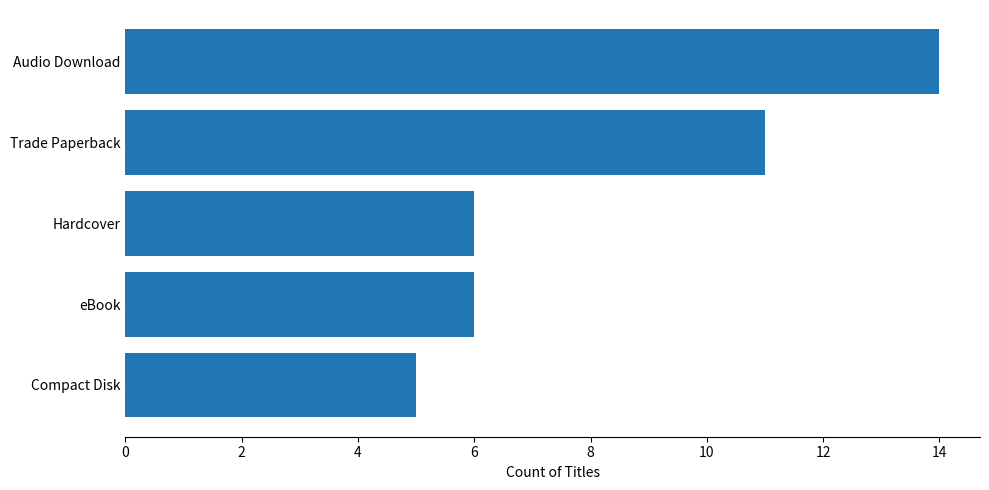

Reading top to bottom, extract all data points from this chart.

14	11	6	6	5